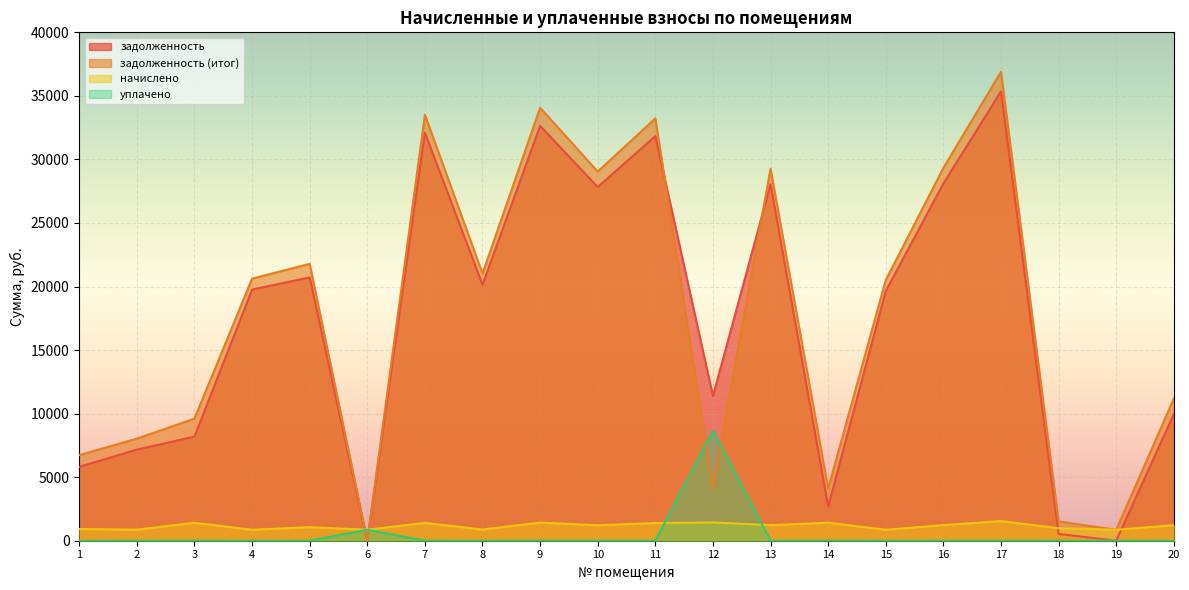

True or false: задолженность and начислено cross at least once.

True